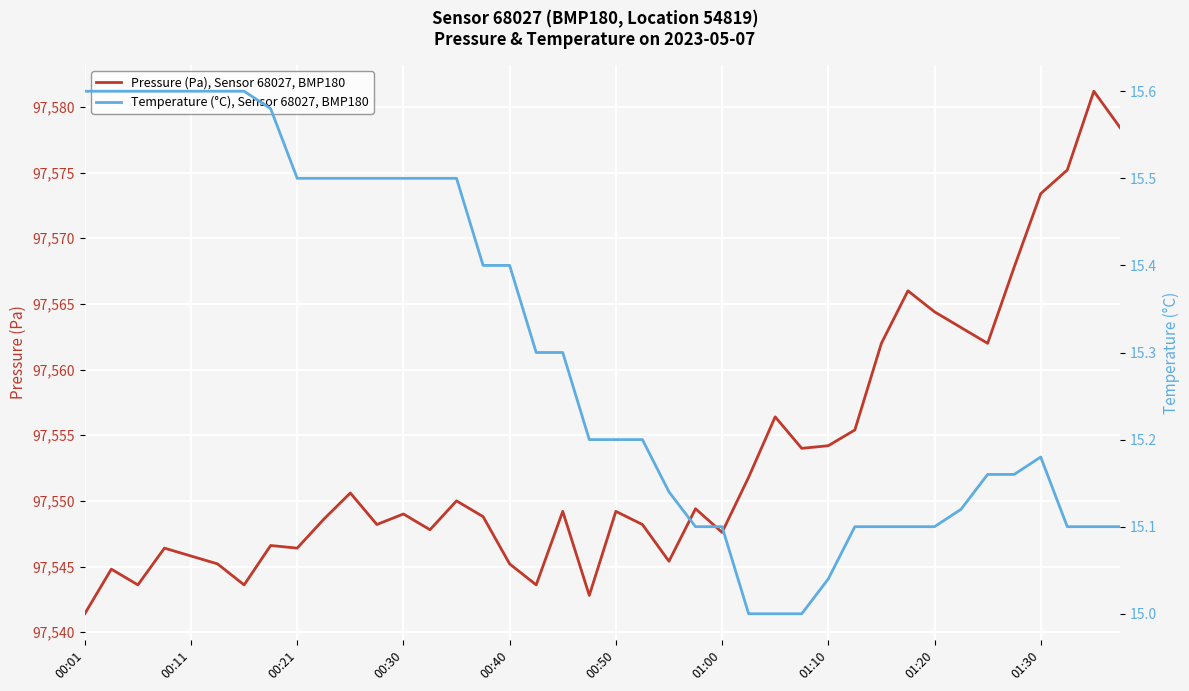

What are all the series names shown in the legend?

Pressure (Pa), Sensor 68027, BMP180, Temperature (°C), Sensor 68027, BMP180